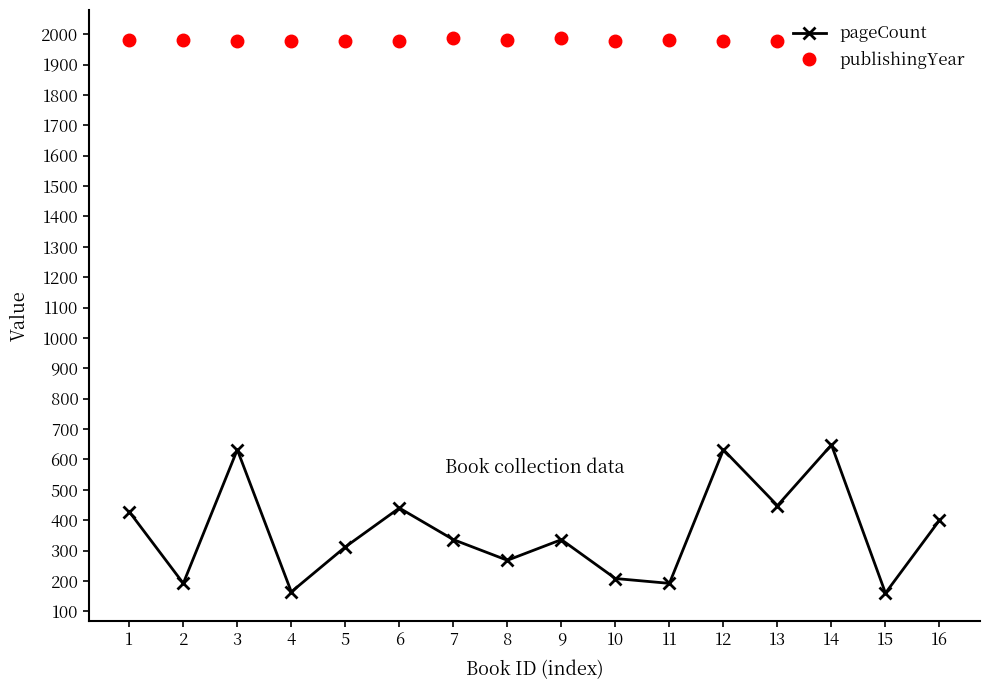

What is the difference between the maximum and minimum values in the publishingYear series?

24